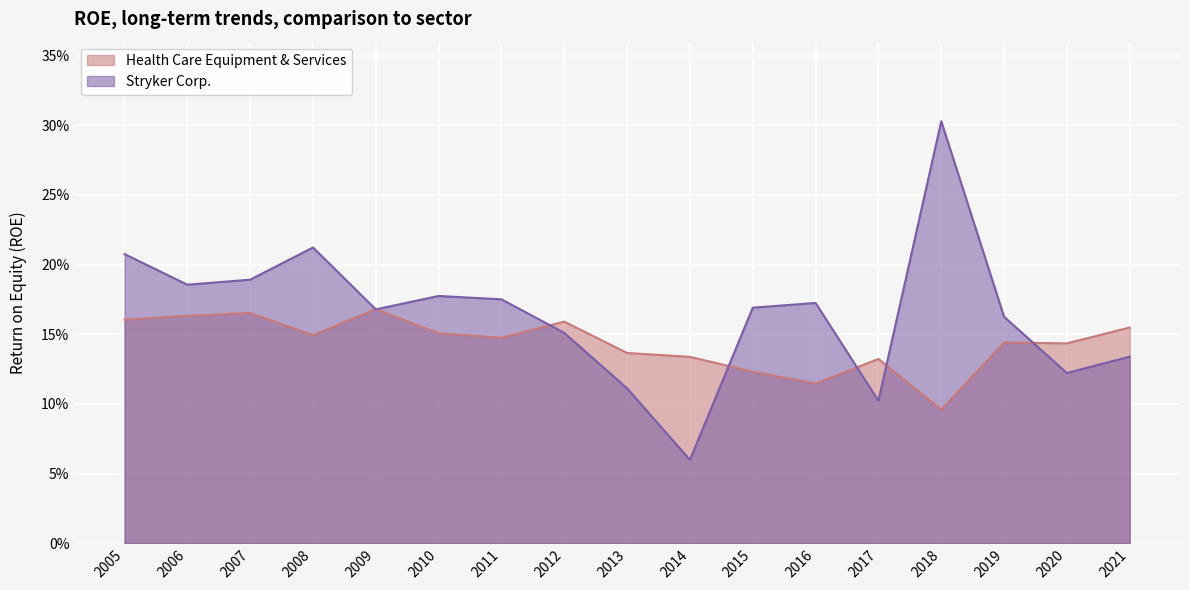

Read the Stryker Corp. value at 2005.

0.2